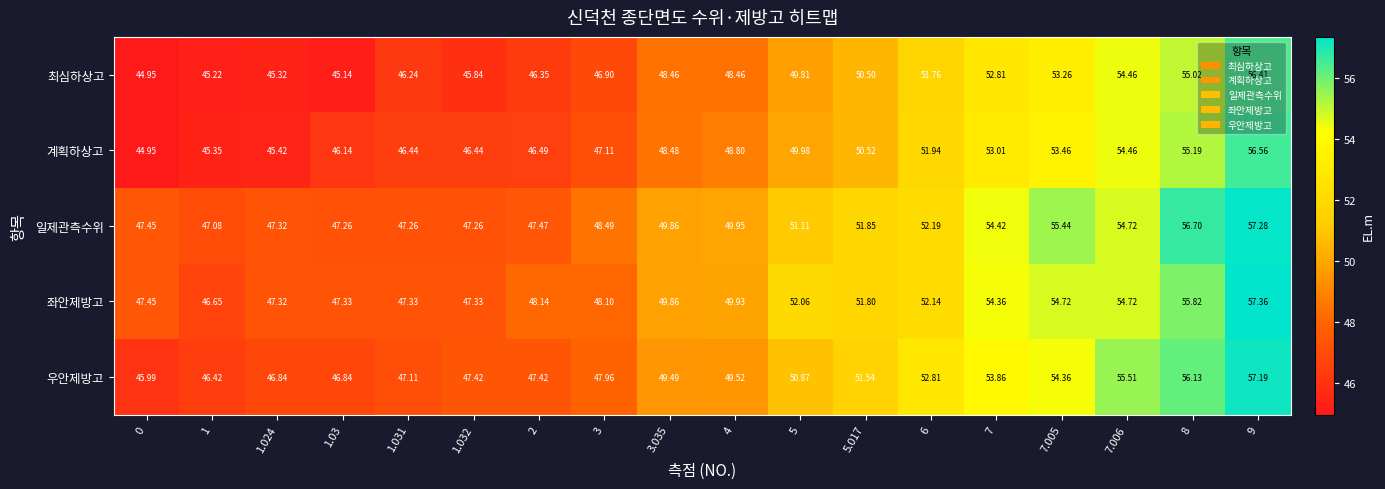

Which series has the largest range (max minus min)?

계획하상고